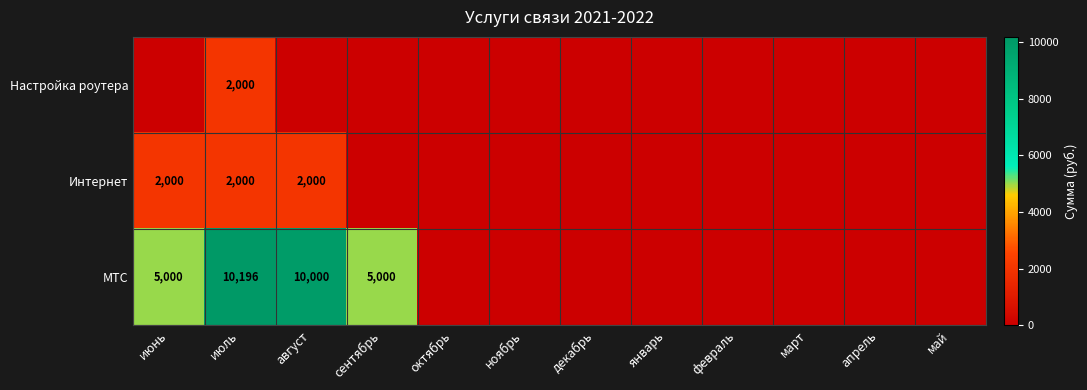

The МТС series shows 17714 at июль. True or false?

False